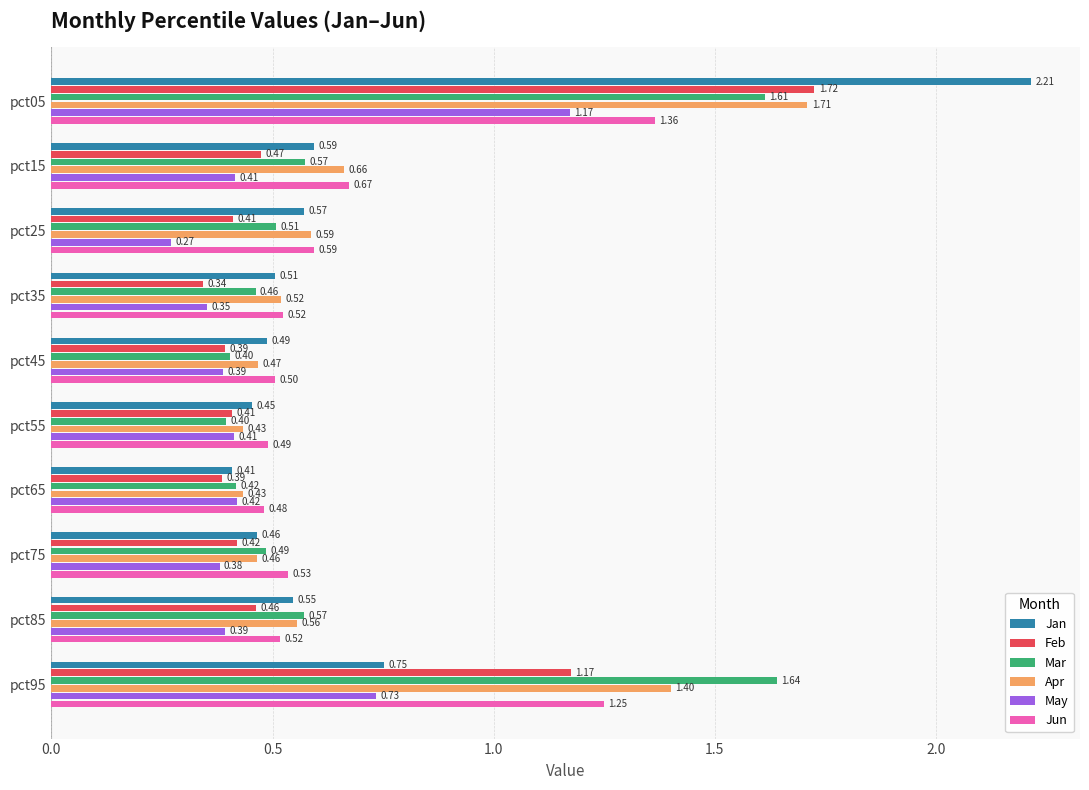

Which series has the largest total across all categories?

Apr